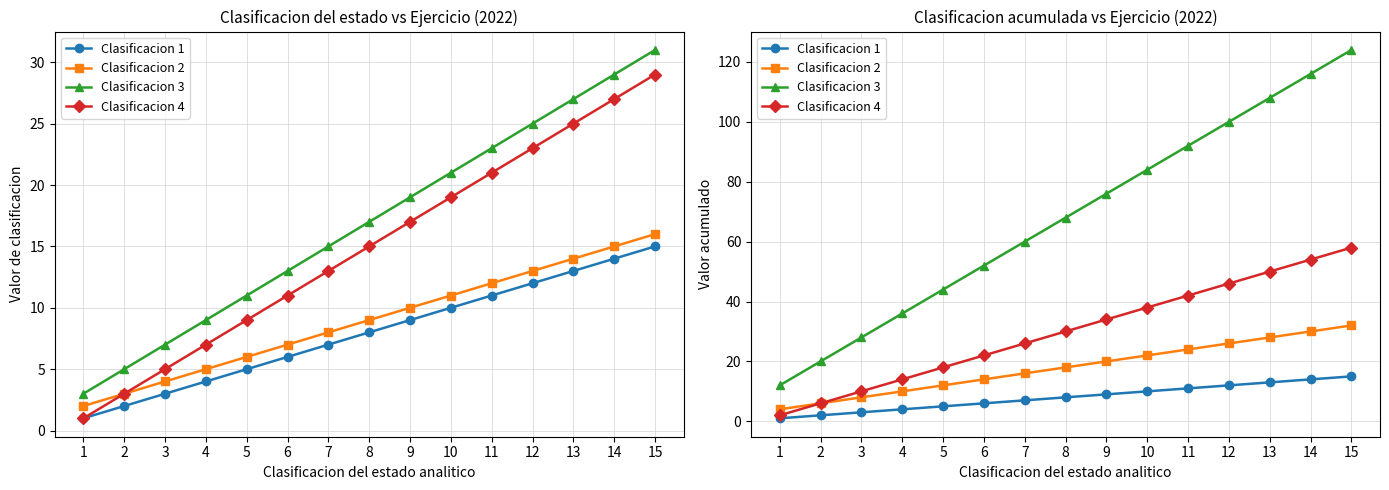

Rank the series by their maximum value, from lowest to highest.

Clasificacion 1, Clasificacion 2, Clasificacion 4, Clasificacion 3